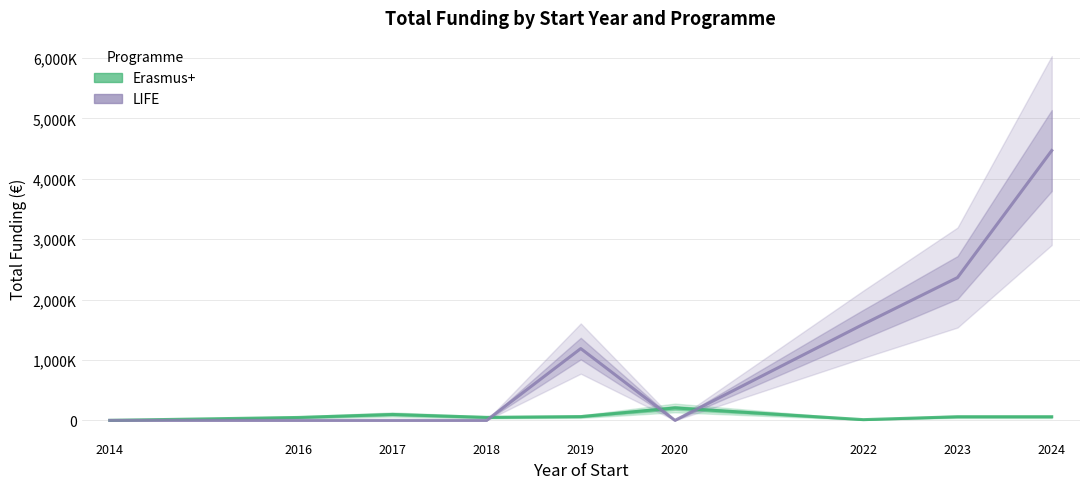

At how many categories does at least one series exceed 114029?

5